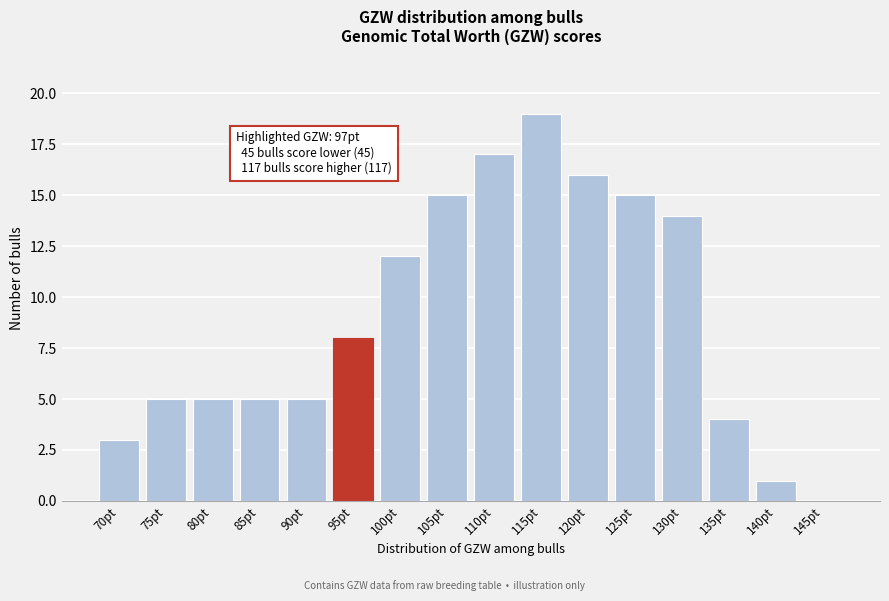

Reading right to left, list all the values displayed in this chart.

145pt=0	140pt=1	135pt=4	130pt=14	125pt=15	120pt=16	115pt=19	110pt=17	105pt=15	100pt=12	95pt=8	90pt=5	85pt=5	80pt=5	75pt=5	70pt=3